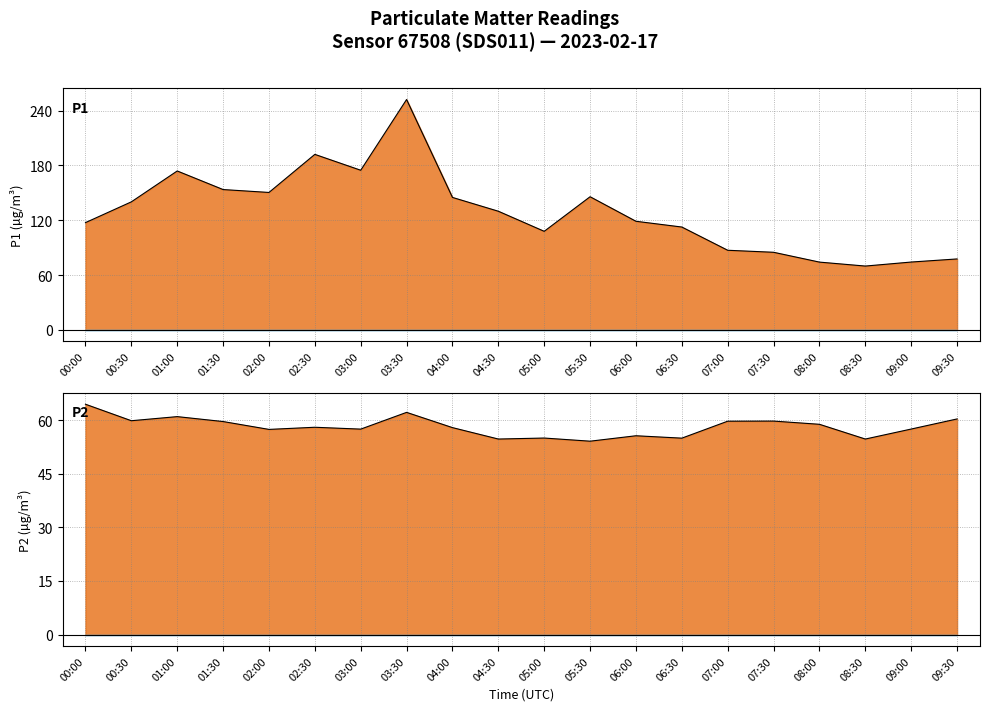

Is it true that P1 equals 55.4 at 04:30?

False